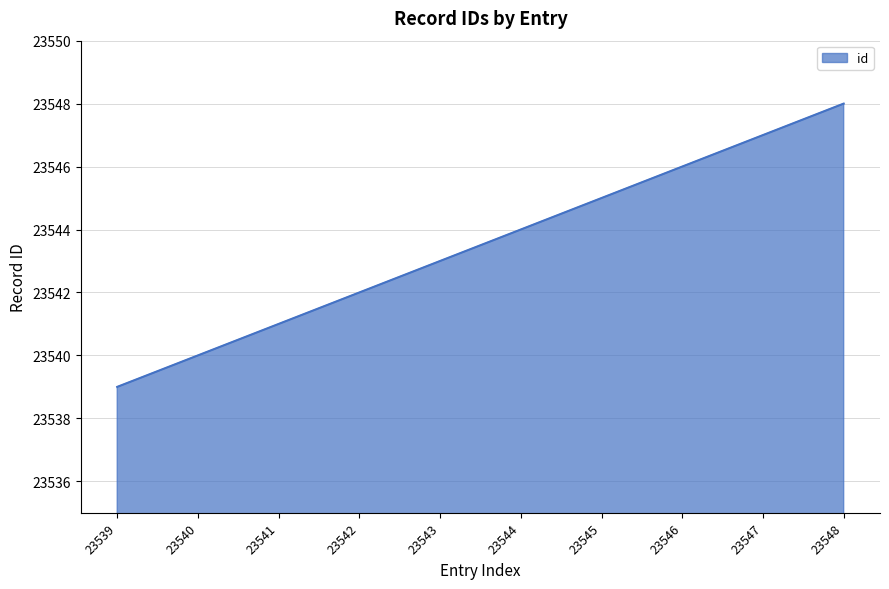

List the labels in order of value, smallest first.

23539, 23540, 23541, 23542, 23543, 23544, 23545, 23546, 23547, 23548